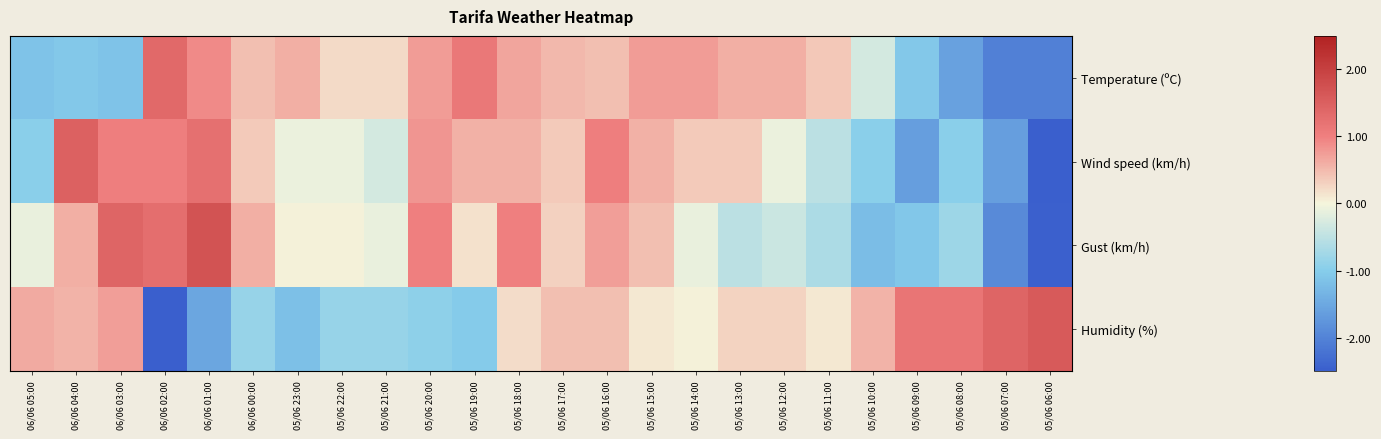

Count the number of data series in this chart.

4